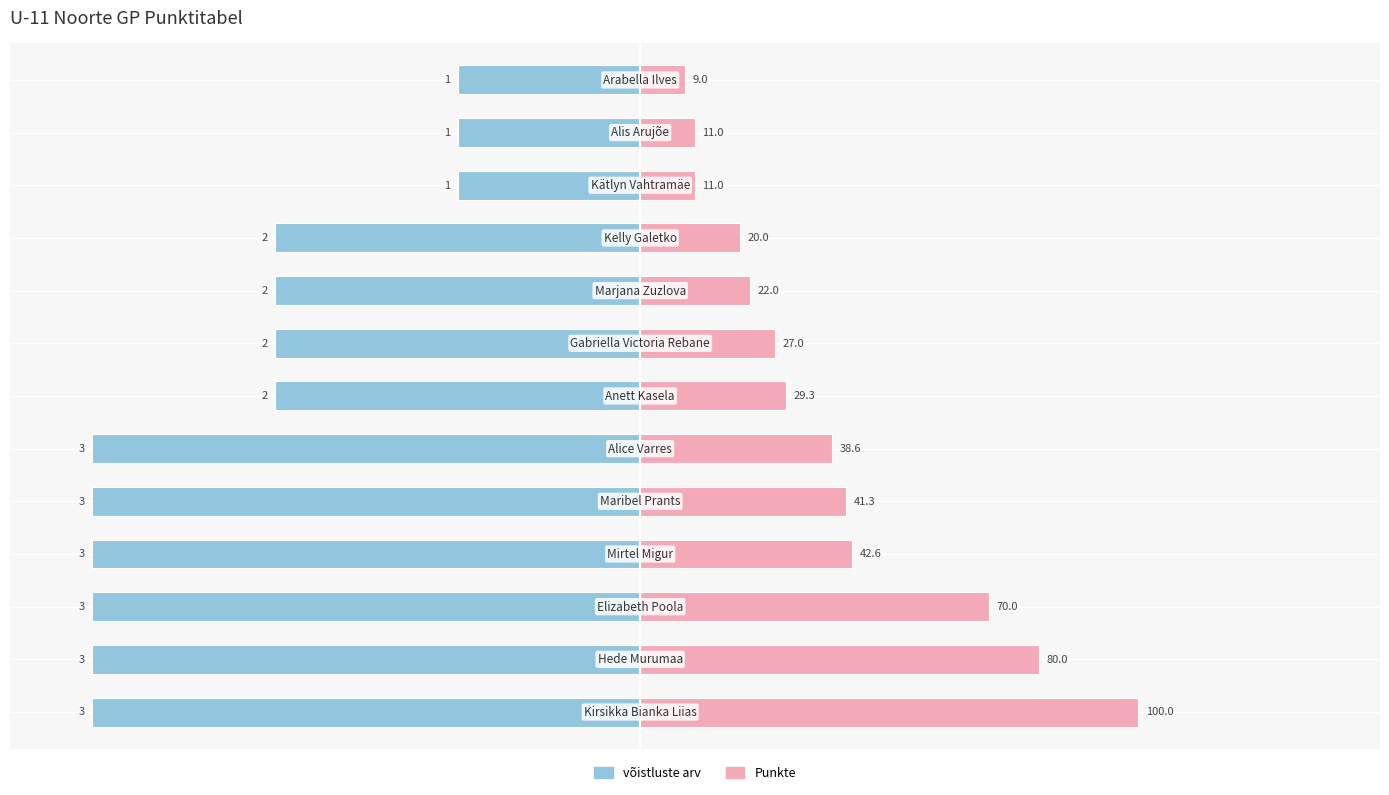

Reading left to right, transcribe all the data shown in this chart.

võistluste arv: 0=-110.0	1=-110.0	2=-110.0	3=-110.0	4=-110.0	5=-110.0	6=-73.3	7=-73.3	8=-73.3	9=-73.3	10=-36.7	11=-36.7	12=-36.7
Punkte: 0=100.0	1=80.0	2=70.0	3=42.6	4=41.3	5=38.6	6=29.3	7=27.0	8=22.0	9=20.0	10=11.0	11=11.0	12=9.0